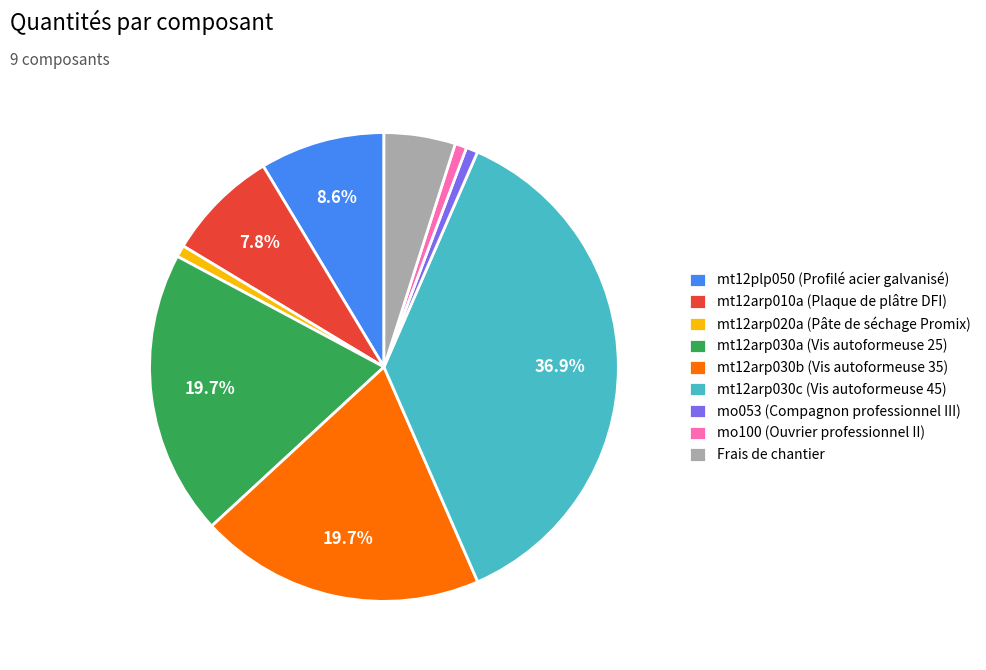

Is there a majority slice in this chart?

No